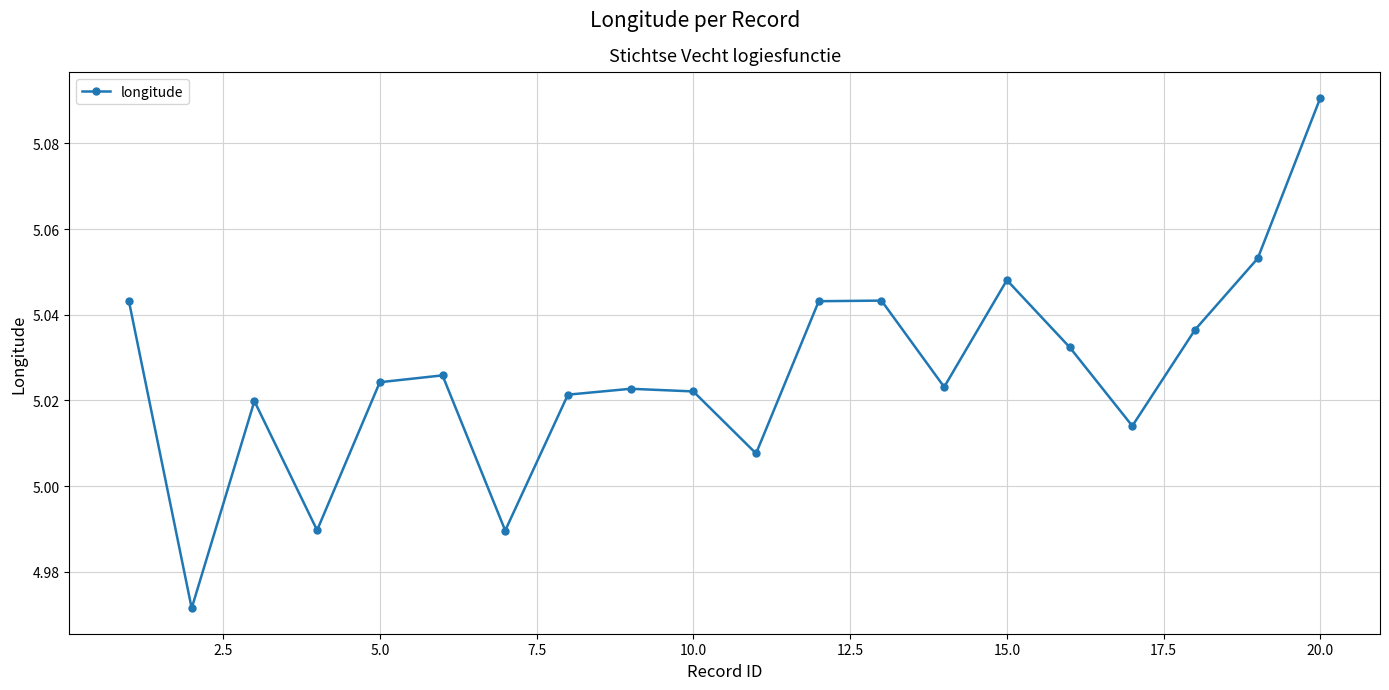

True or false: there are more than 1 points higher than both neighbors.

True